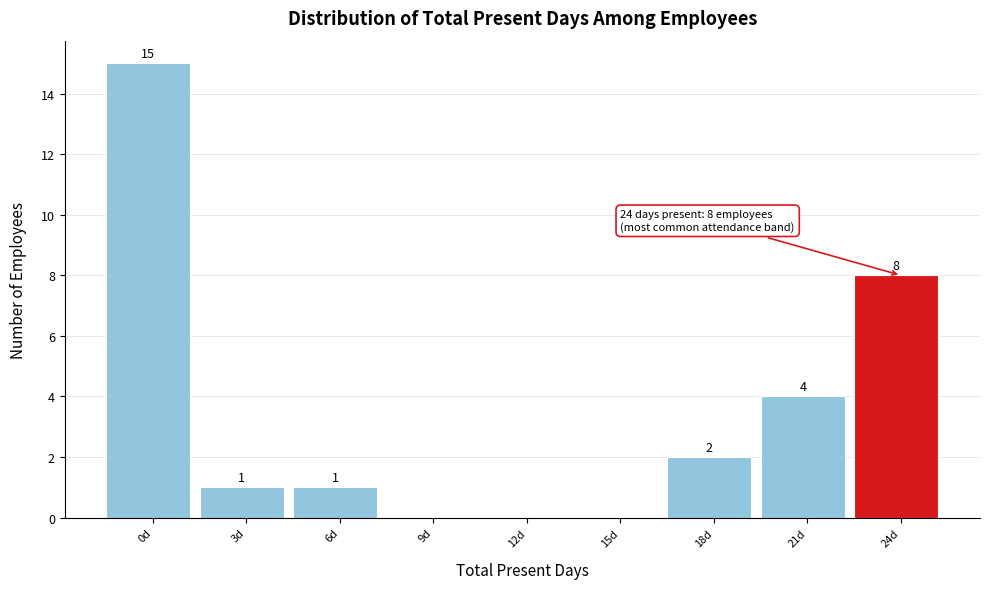

Reading left to right, what are all the values shown in this chart?

0d=15	3d=1	6d=1	9d=0	12d=0	15d=0	18d=2	21d=4	24d=8